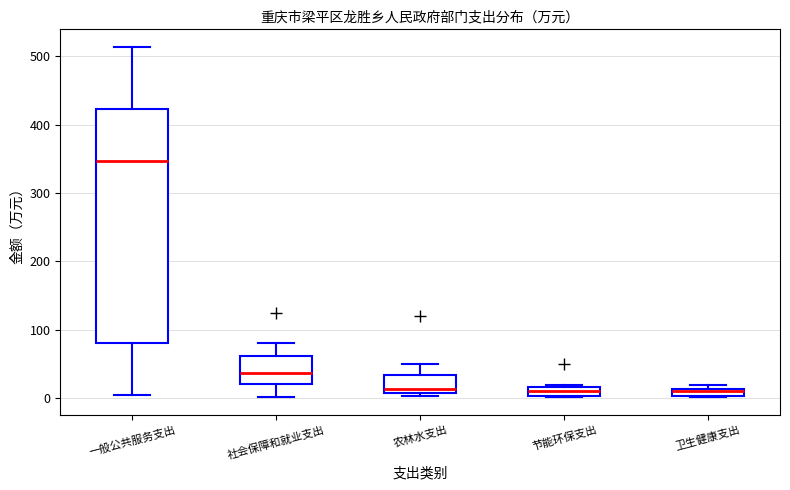

Which box is the tallest, from its lower edge to its upper edge?

一般公共服务支出